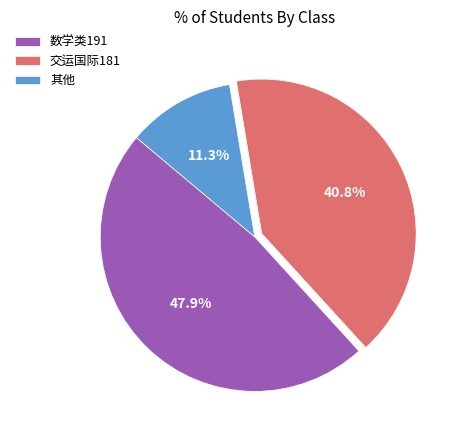

How many slices are in this pie chart?

3